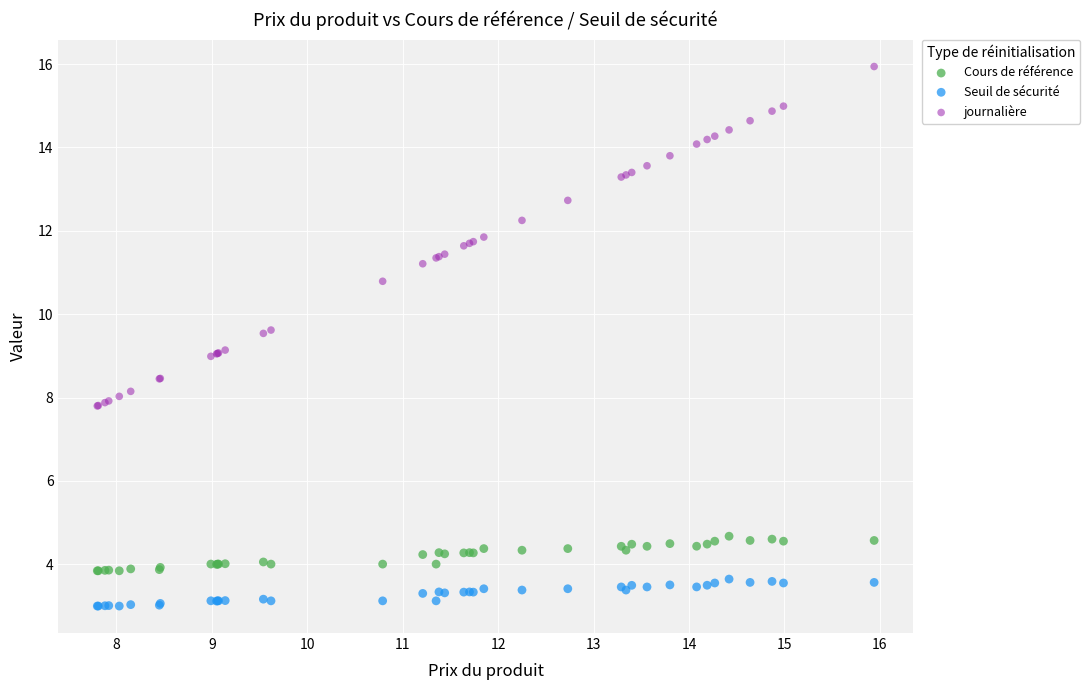

What is the X range (max minus min) for the scatter plot?

8.1